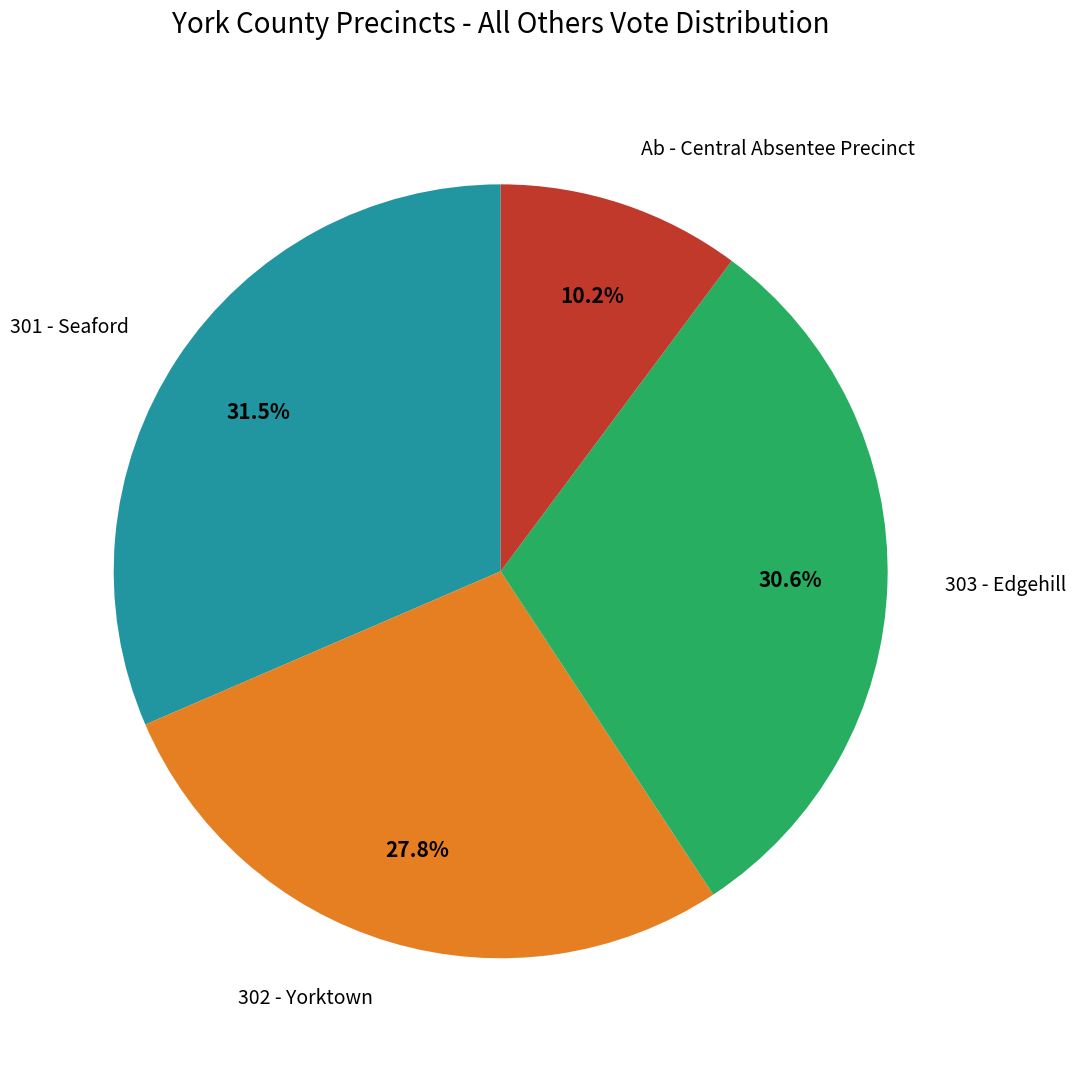

Combined, do 302 - Yorktown and 303 - Edgehill account for over 50%?

Yes